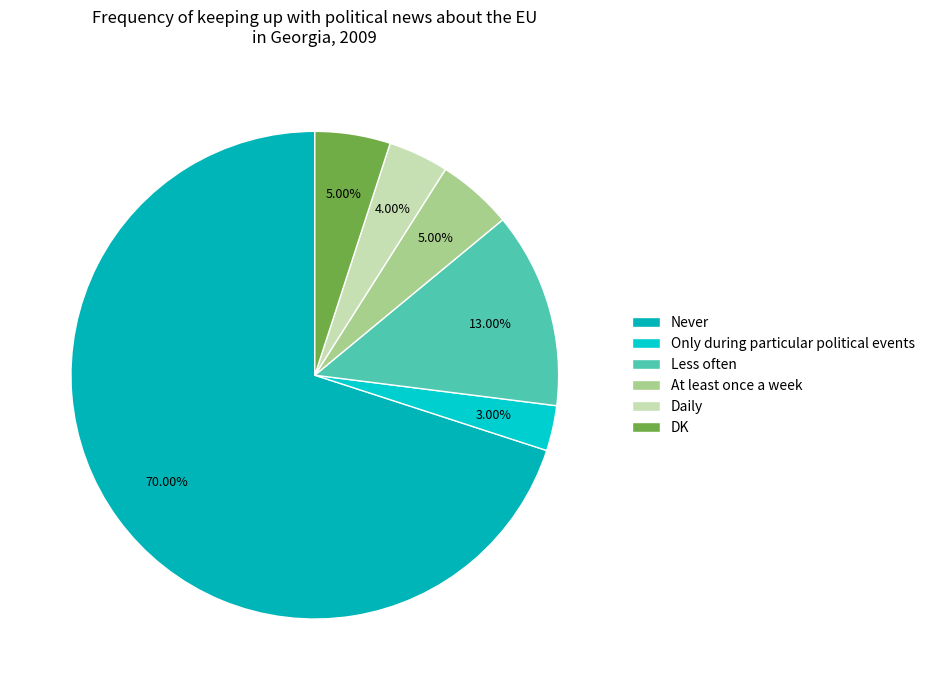

Approximately how many times larger is the value at Never compared to Less often?

5.4